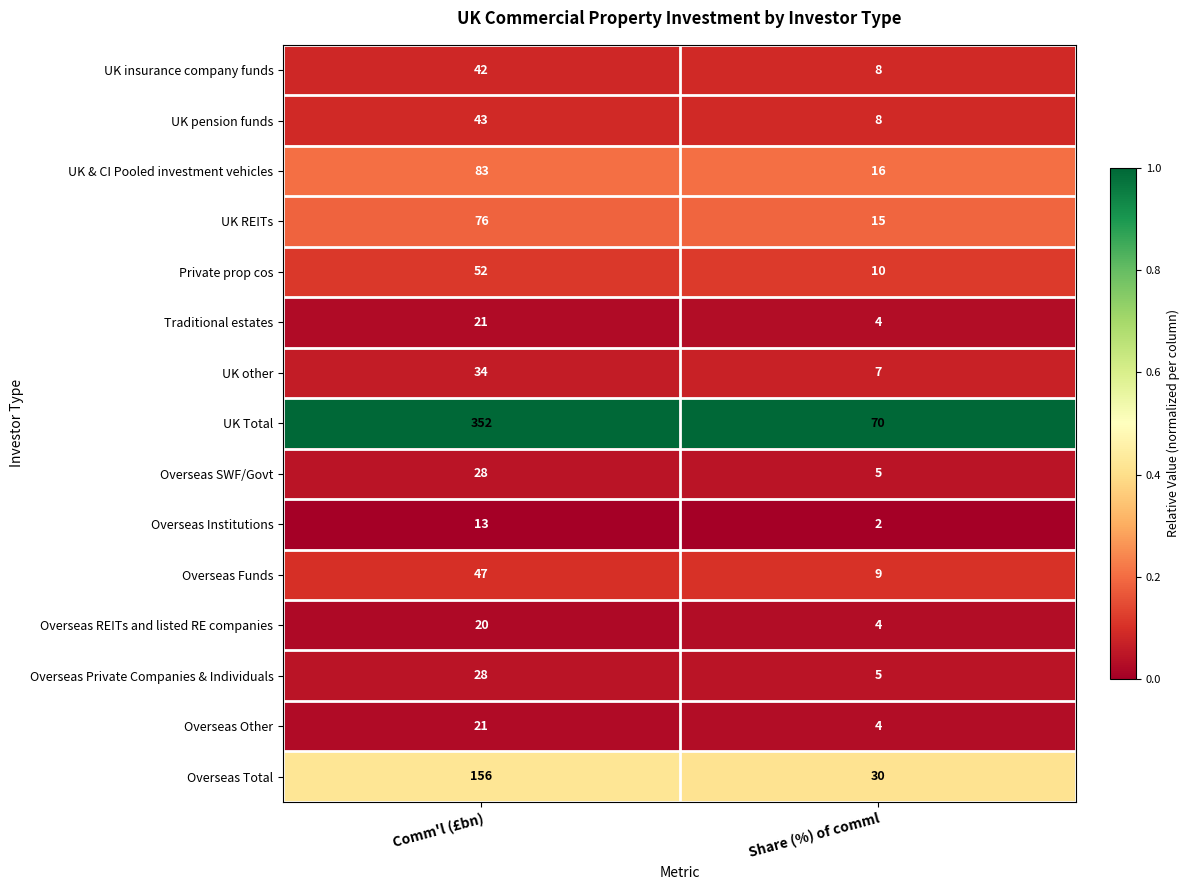

At which category is the sum across all series the highest?

Comm'l (£bn)